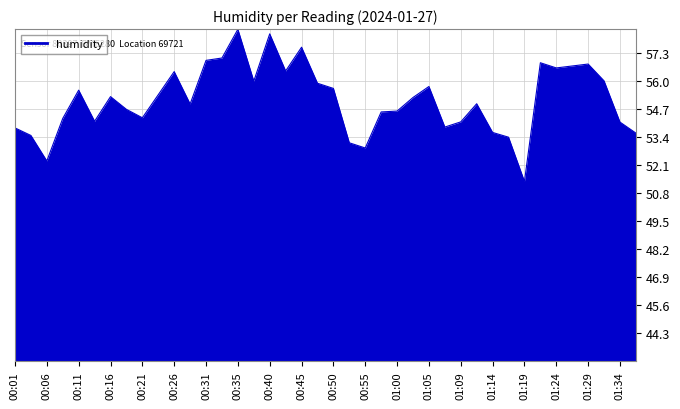

True or false: the data has more than 0 interior local peaks.

True